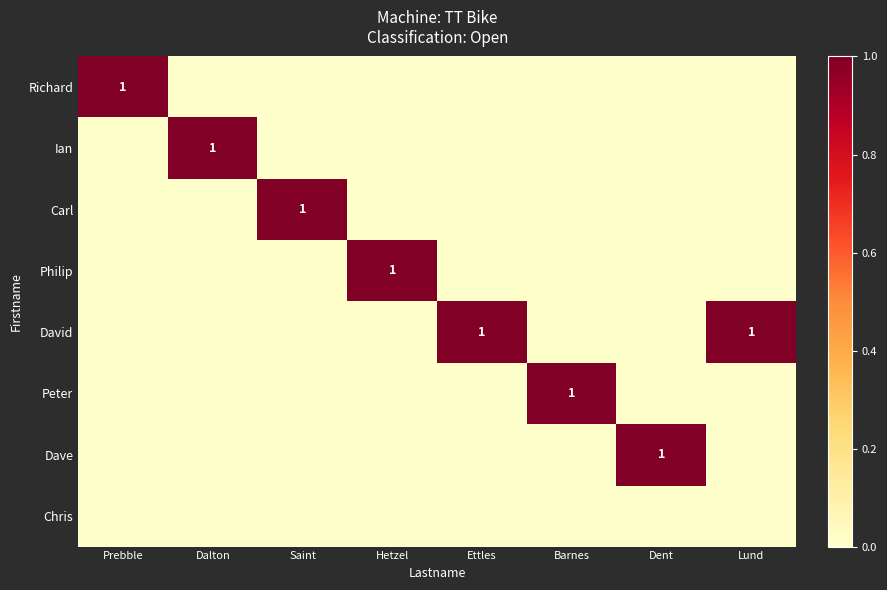

True or false: Philip has a value of 1 at Hetzel.

True